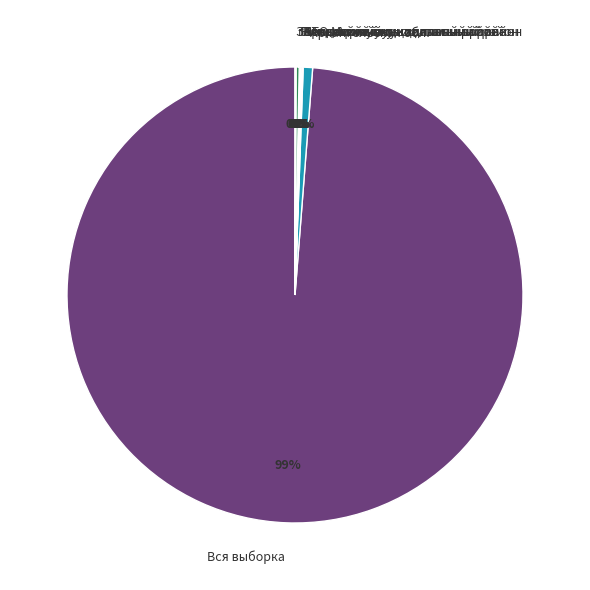

Which category has the biggest portion of the pie?

Вся выборка